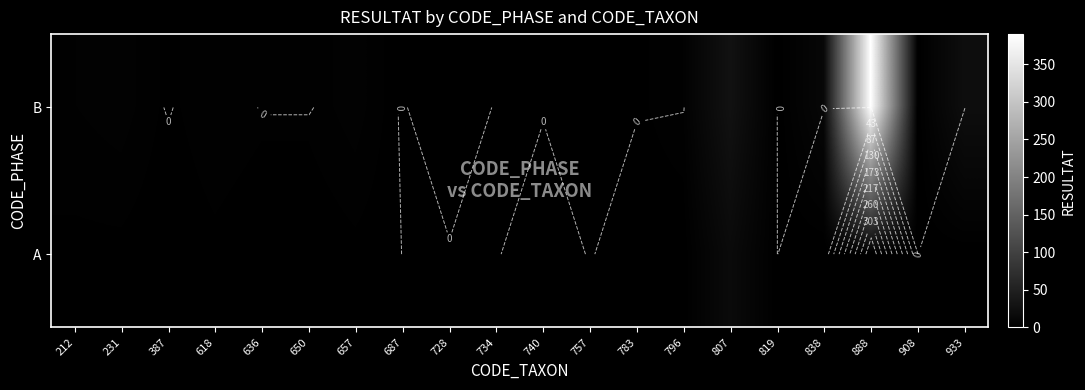

How many series are shown in this chart?

2